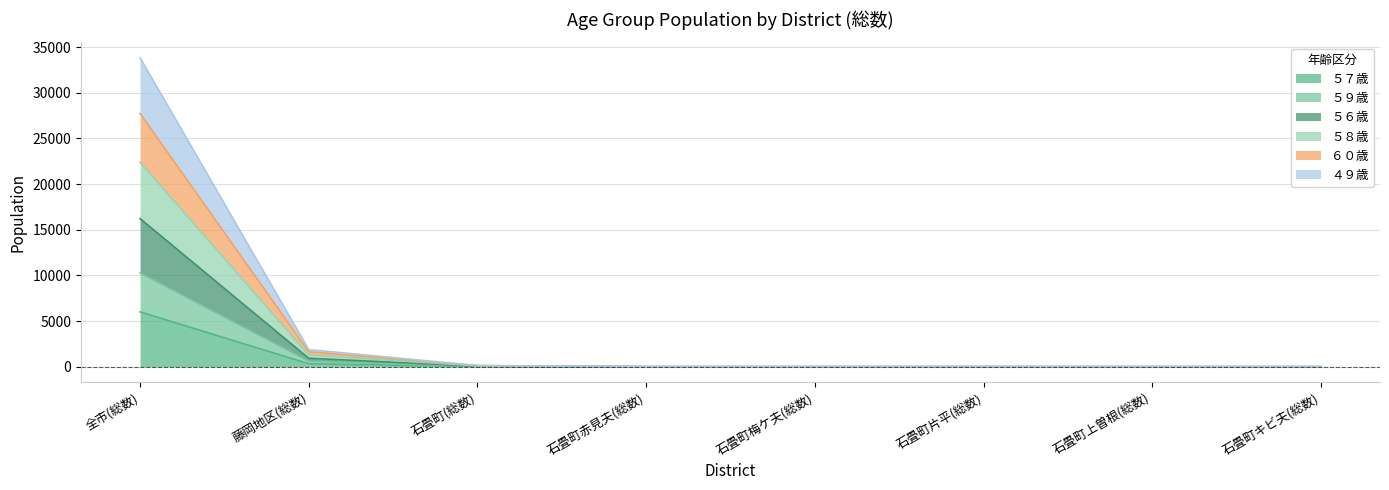

What value does the ５９歳 series have at 石畳町赤見夫(総数)?

1